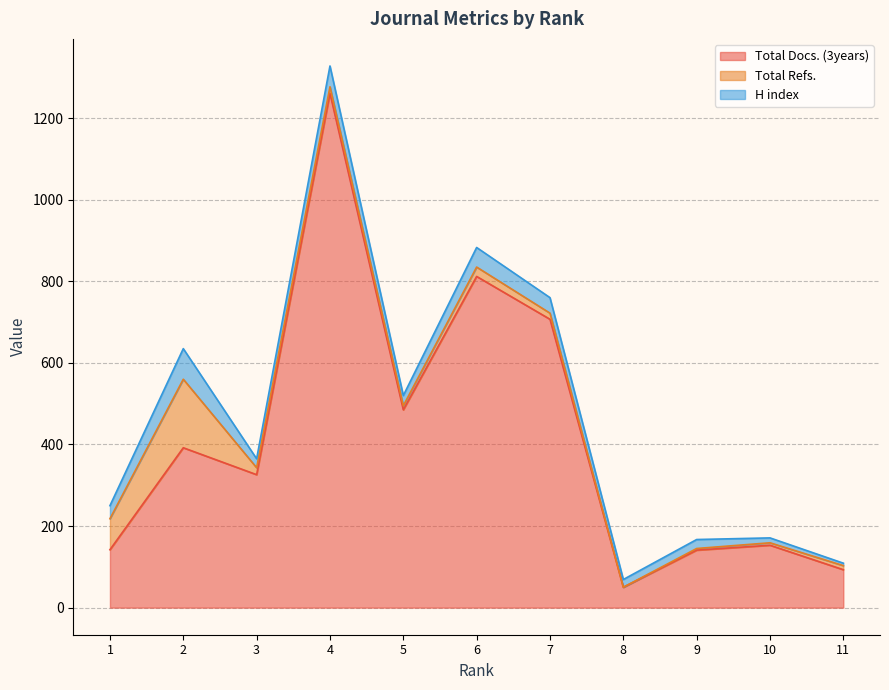

What are all the series names shown in the legend?

Total Docs. (3years), Total Refs., H index